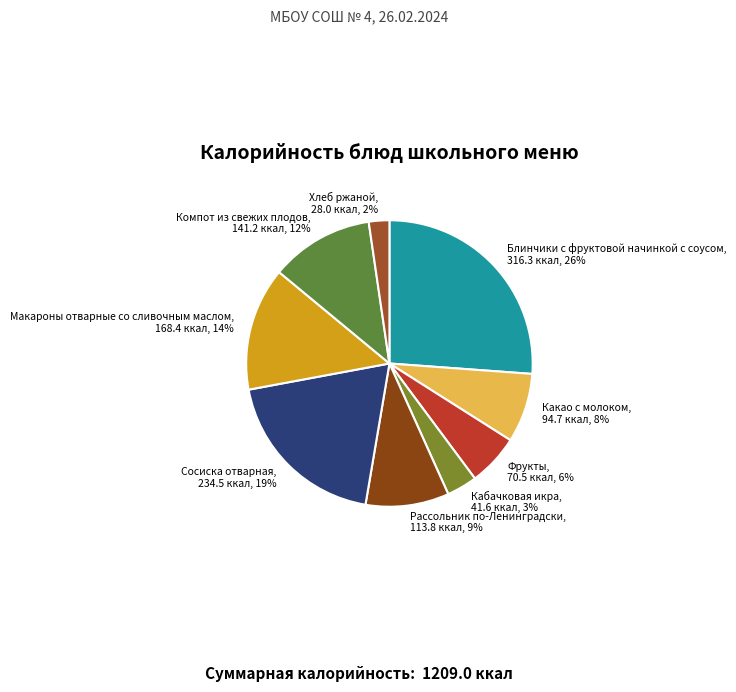

Count the number of slices in the pie.

9